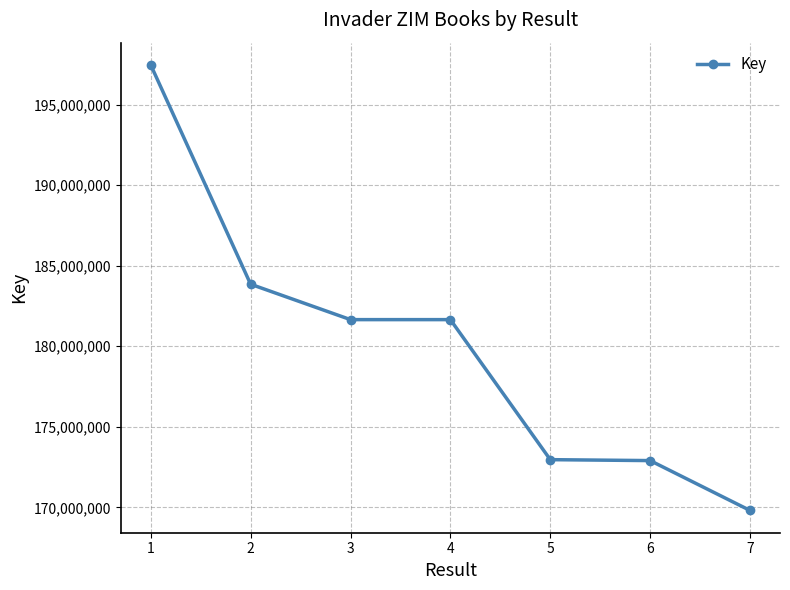

True or false: there are more than 2 points higher than both neighbors.

False